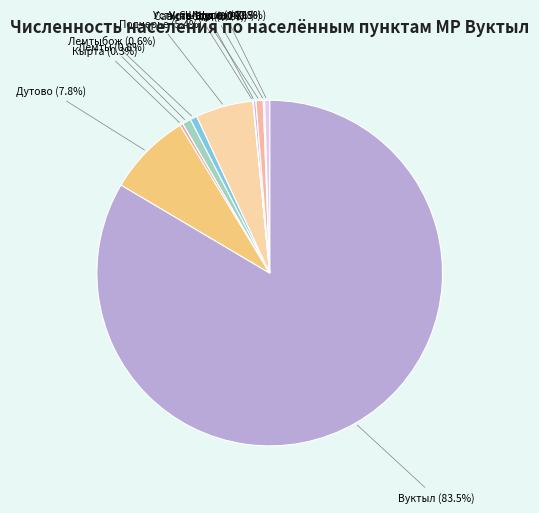

To the nearest percent, what is the average slice percentage?

9%